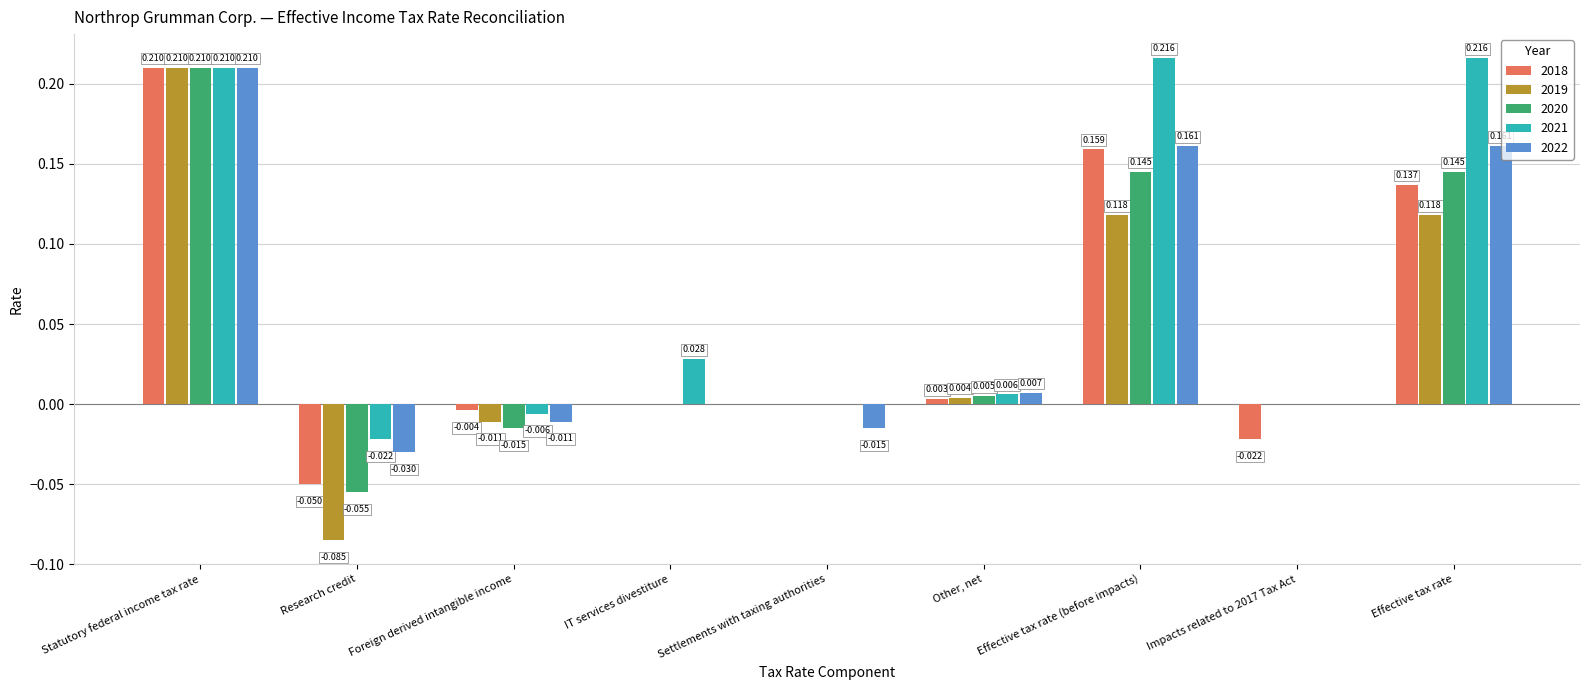

Which series changed the most between Effective tax rate (before impacts) and Effective tax rate?

2018